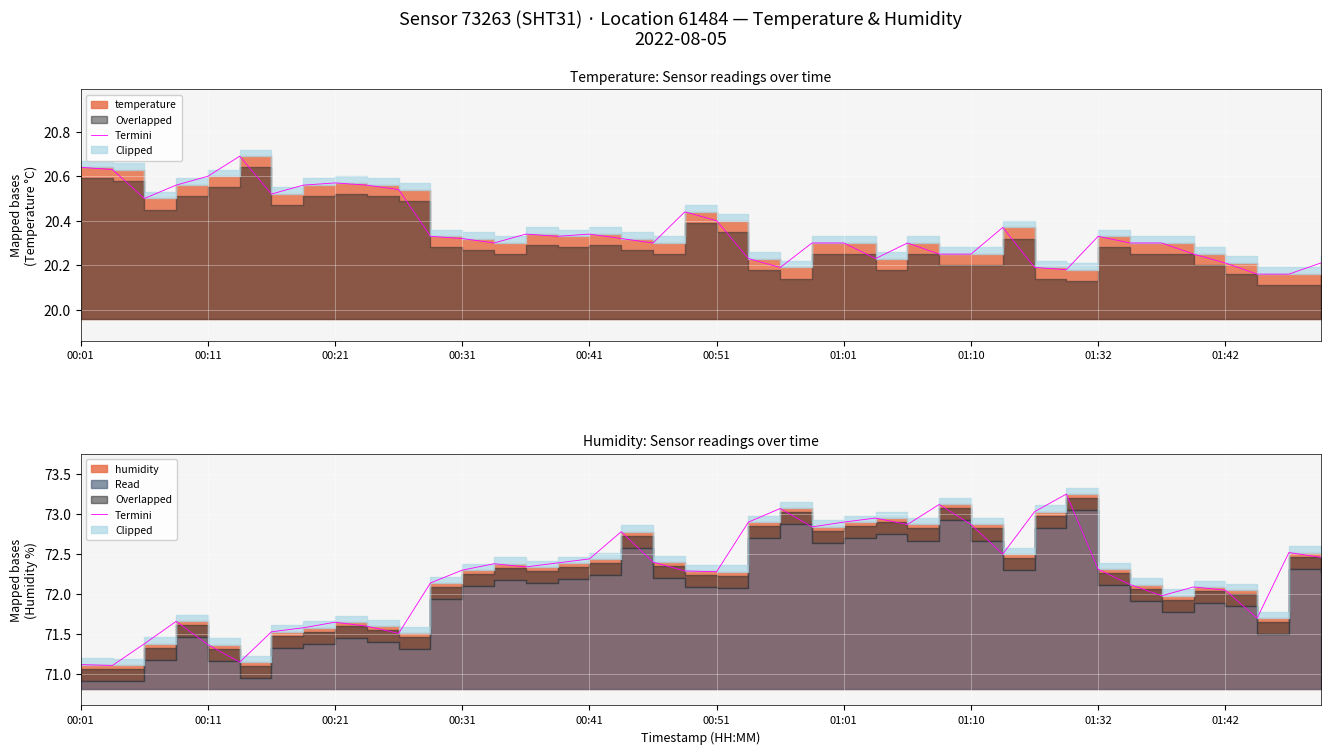

What is the difference between the values at 18 and 21?

0.5